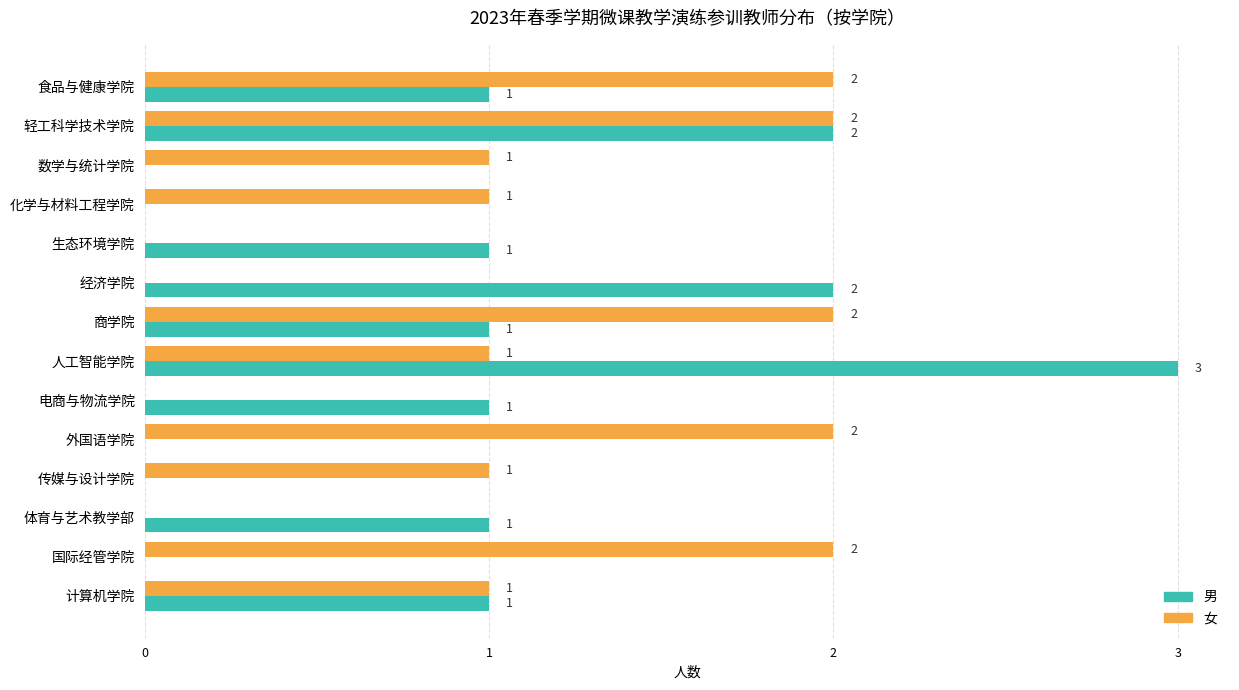

What is the sum of all 男 values?

13